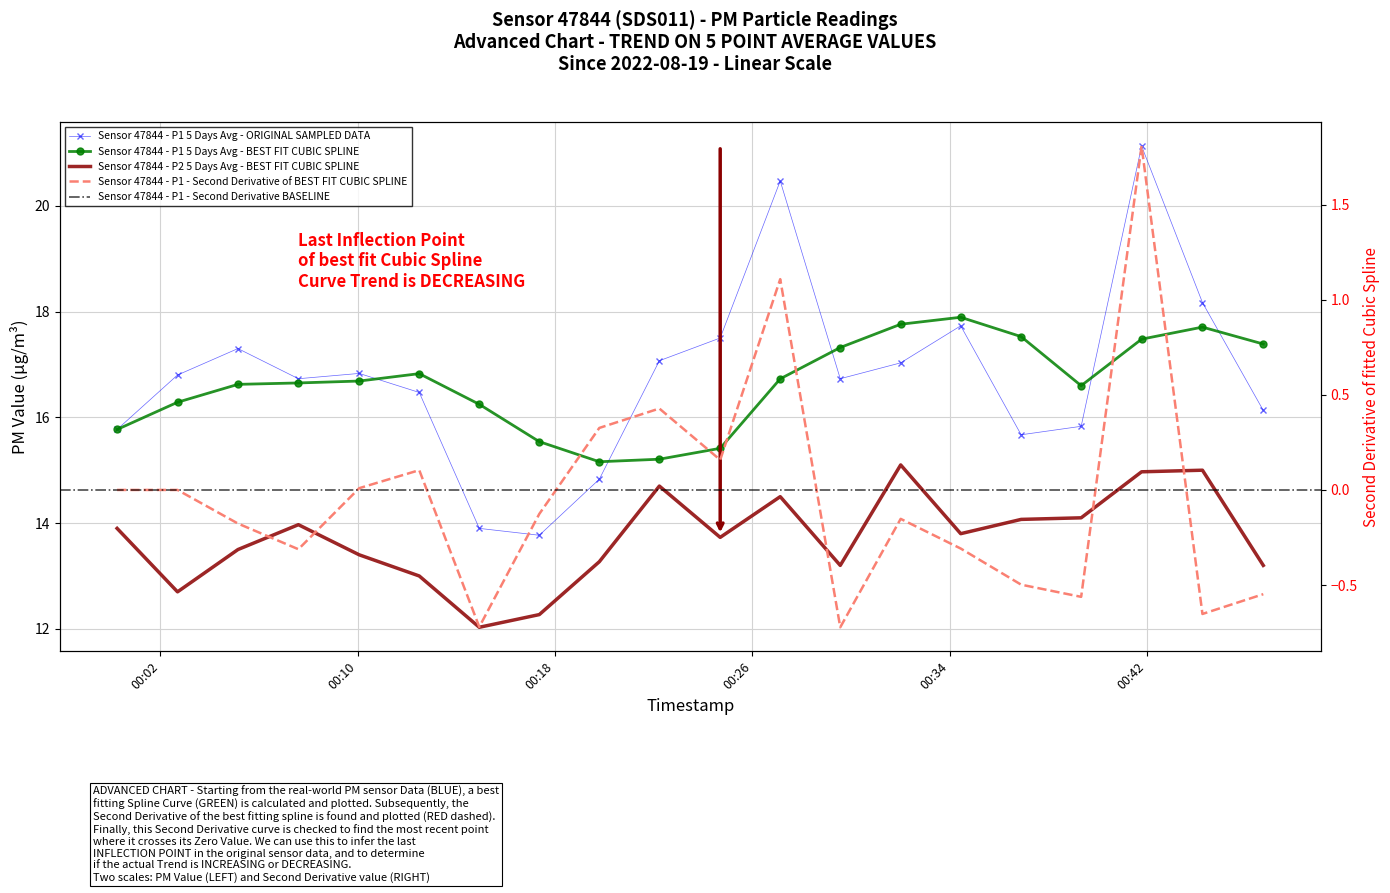

Reading left to right, extract all data points from this chart.

P1: 00:00=15.8	00:30=16.8	01:00=17.3	01:30=16.7	02:00=16.8	02:30=16.5	03:00=13.9	03:30=13.8	04:00=14.8	04:30=17.1	05:00=17.5	05:30=20.5	06:00=16.7	06:30=17.0	07:00=17.7	07:30=15.7	08:00=15.8	08:30=21.1	09:00=18.2	09:30=16.1
P2: 00:00=13.9	00:30=12.7	01:00=13.5	01:30=14.0	02:00=13.4	02:30=13.0	03:00=12.0	03:30=12.3	04:00=13.3	04:30=14.7	05:00=13.7	05:30=14.5	06:00=13.2	06:30=15.1	07:00=13.8	07:30=14.1	08:00=14.1	08:30=15.0	09:00=15.0	09:30=13.2